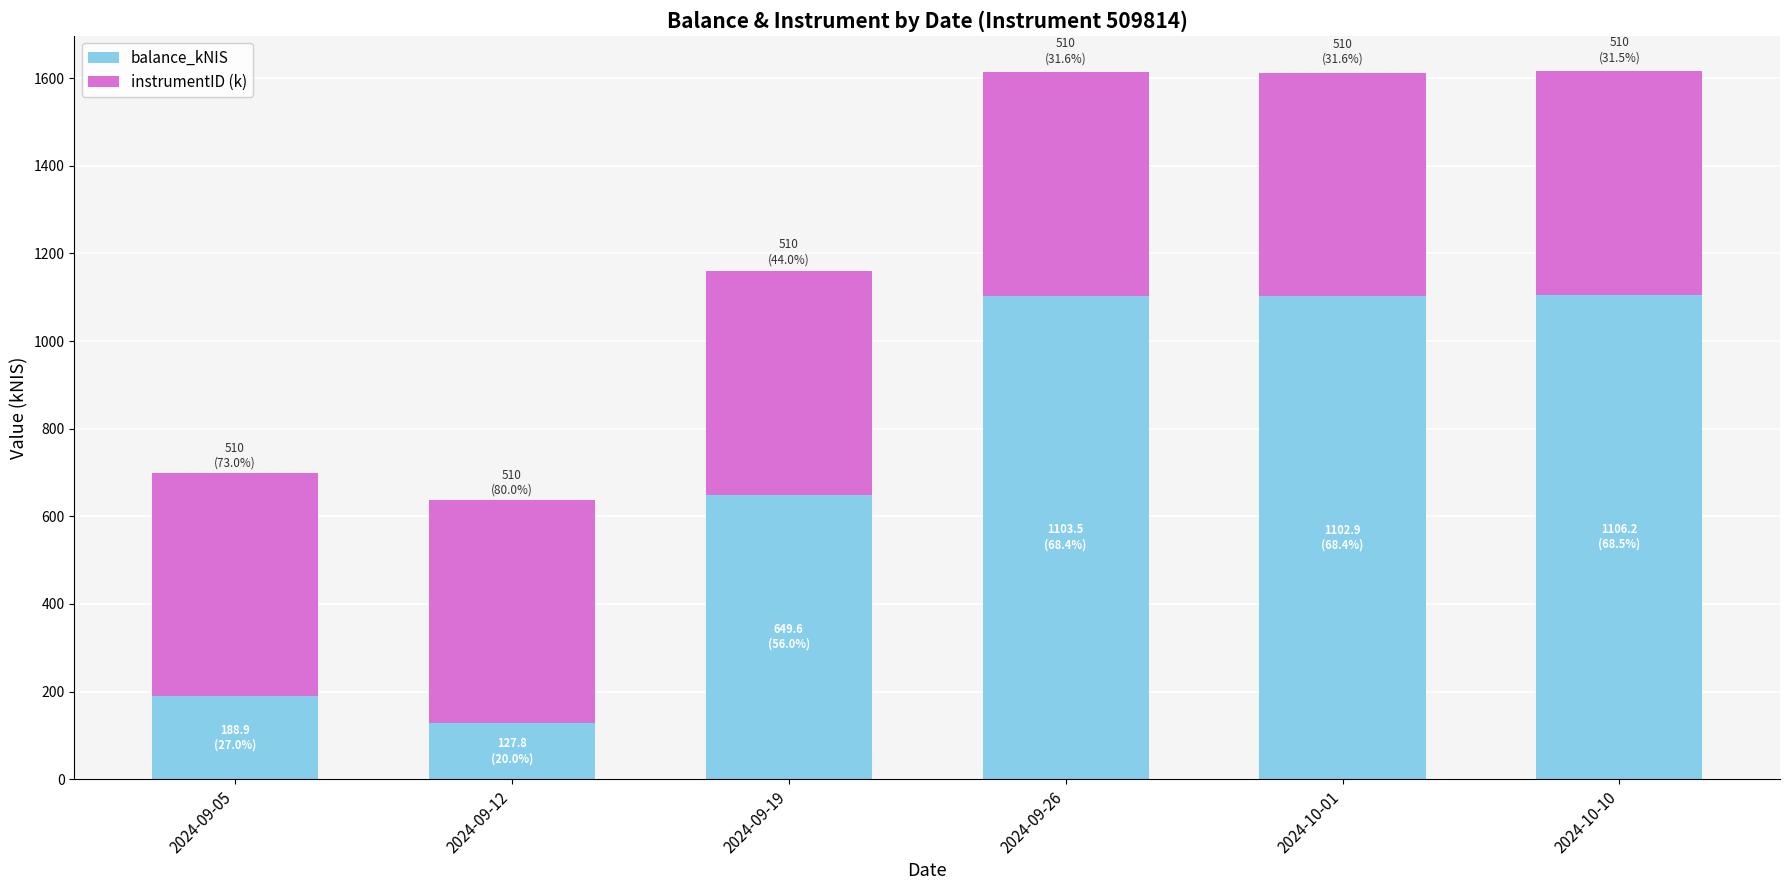

The value of balance_kNIS at 2024-10-01 is 1725.0. True or false?

False